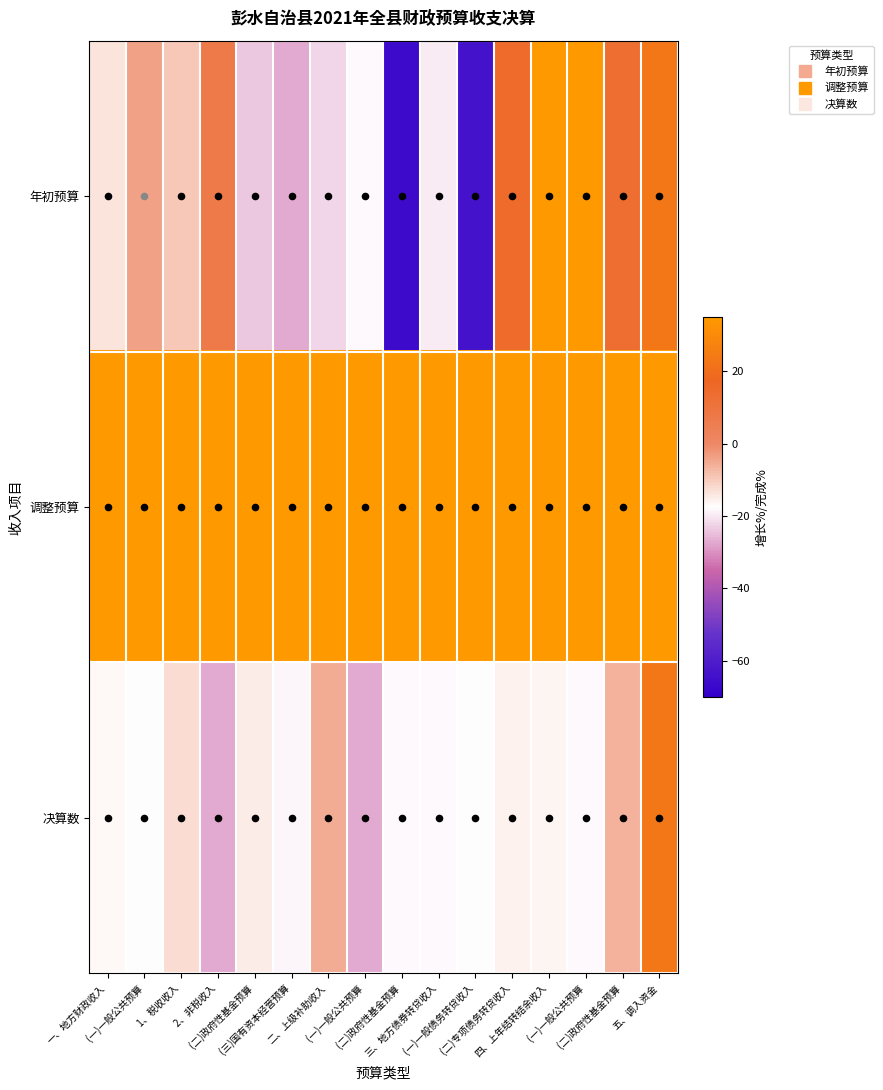

Reading left to right, extract all data points from this chart.

年初预算: 一、地方财政收入=-13.7	  (一)一般公共预算=-3.7	  1、税收收入=-9.4	  2、非税收入=7.5	  (二)政府性基金预算=-24.0	  (三)国有资本经营预算=-27.2	二、上级补助收入=-22.2	  (一)一般公共预算=-18.2	  (二)政府性基金预算=-66.0	三、地方债券转贷收入=-19.6	  (一)一般债务转贷收入=-63.6	  (二)专项债务转贷收入=14.9	四、上年结转结余收入=57.2	  (一)一般公共预算=69.4	  (二)政府性基金预算=13.3	五、调入资金=23.3
调整预算: 一、地方财政收入=101.2	  (一)一般公共预算=101.6	  1、税收收入=100.3	  2、非税收入=103.8	  (二)政府性基金预算=100.4	  (三)国有资本经营预算=104.3	二、上级补助收入=100.5	  (一)一般公共预算=100.1	  (二)政府性基金预算=110.2	三、地方债券转贷收入=101.9	  (一)一般债务转贷收入=110.3	  (二)专项债务转贷收入=100.0	四、上年结转结余收入=100.0	  (一)一般公共预算=100.0	  (二)政府性基金预算=100.0	五、调入资金=123.8
决算数: 一、地方财政收入=-16.4	  (一)一般公共预算=-17.8	  1、税收收入=-12.5	  2、非税收入=-27.2	  (二)政府性基金预算=-14.8	  (三)国有资本经营预算=-18.4	二、上级补助收入=-5.3	  (一)一般公共预算=-27.2	  (二)政府性基金预算=-18.0	三、地方债券转贷收入=-18.2	  (一)一般债务转贷收入=-17.2	  (二)专项债务转贷收入=-15.8	四、上年结转结余收入=-16.2	  (一)一般公共预算=-18.1	  (二)政府性基金预算=-6.4	五、调入资金=23.3